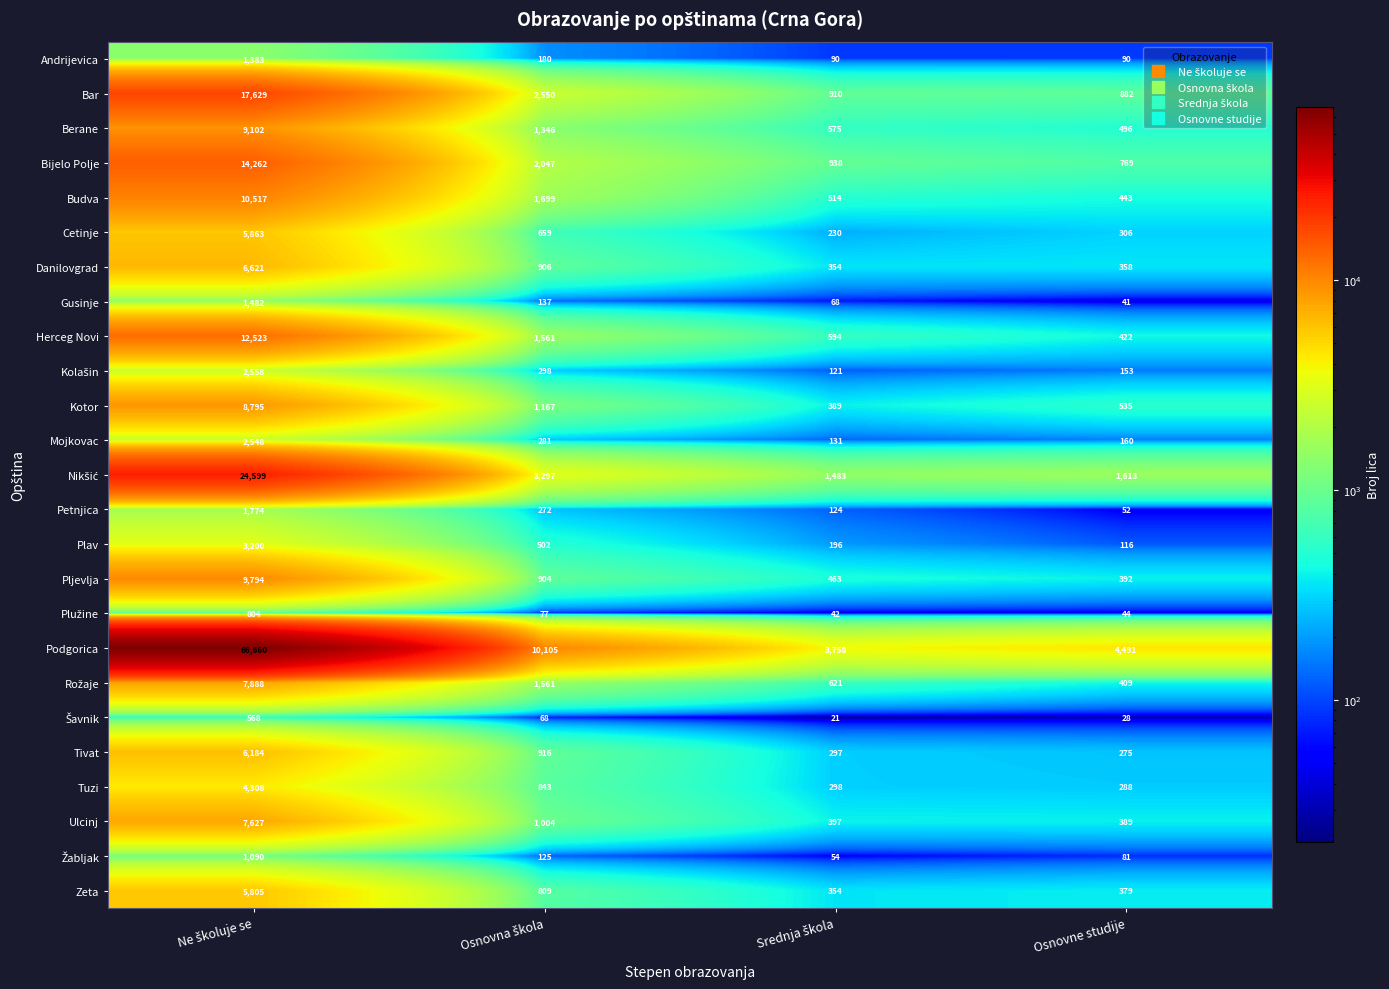

What is the difference between the maximum and minimum values in the Budva series?

10074